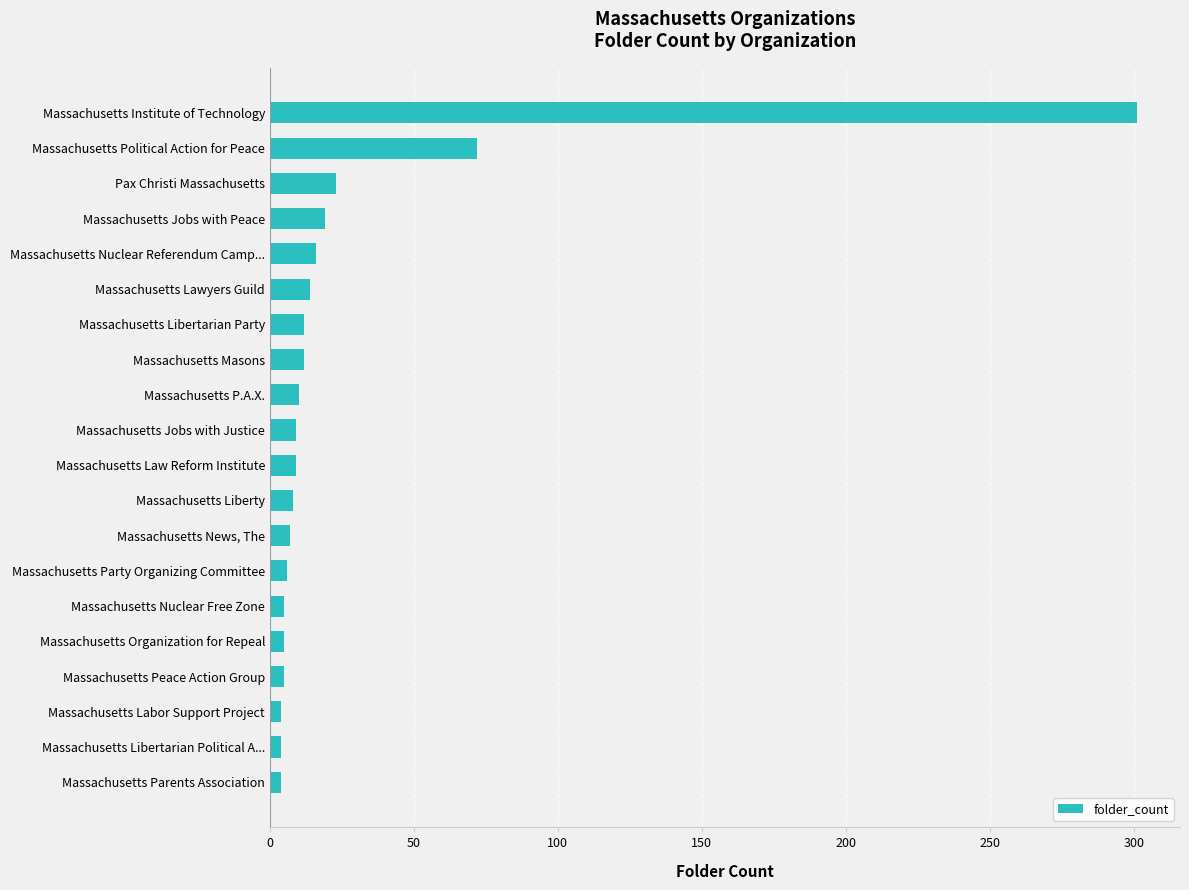

Where is the data nearest to the value 152?

Massachusetts Political Action for Peace